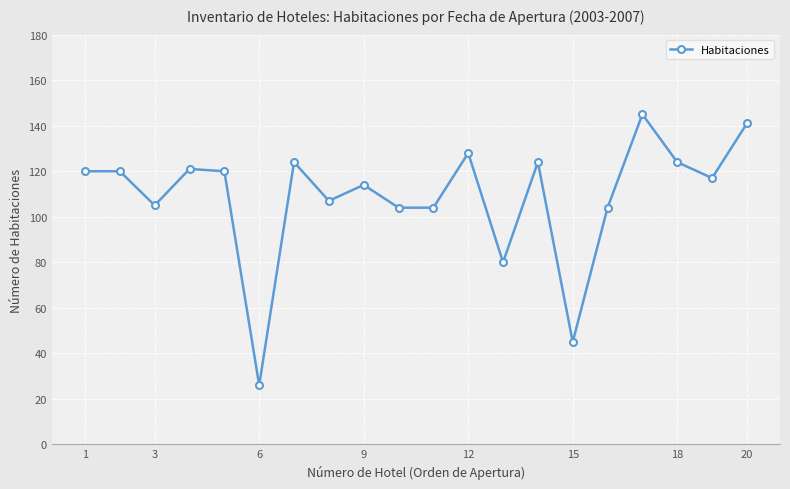

True or false: there are more than 2 points higher than both neighbors.

True